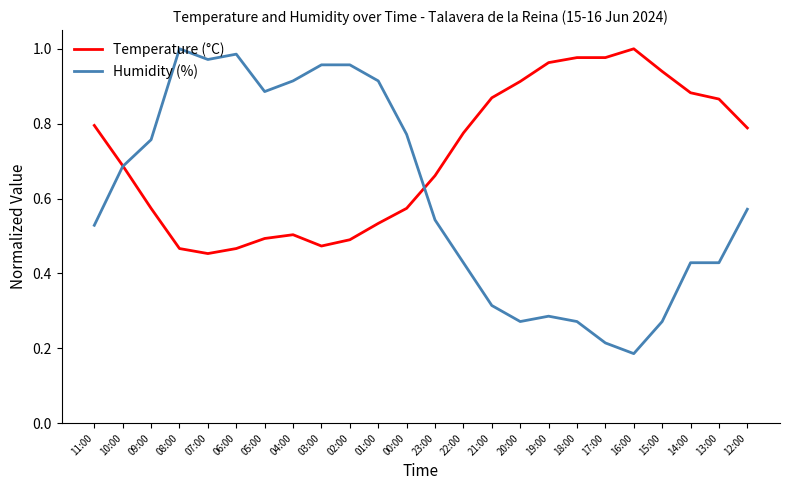

What is the sum of all Temperature (°C) values?

17.1